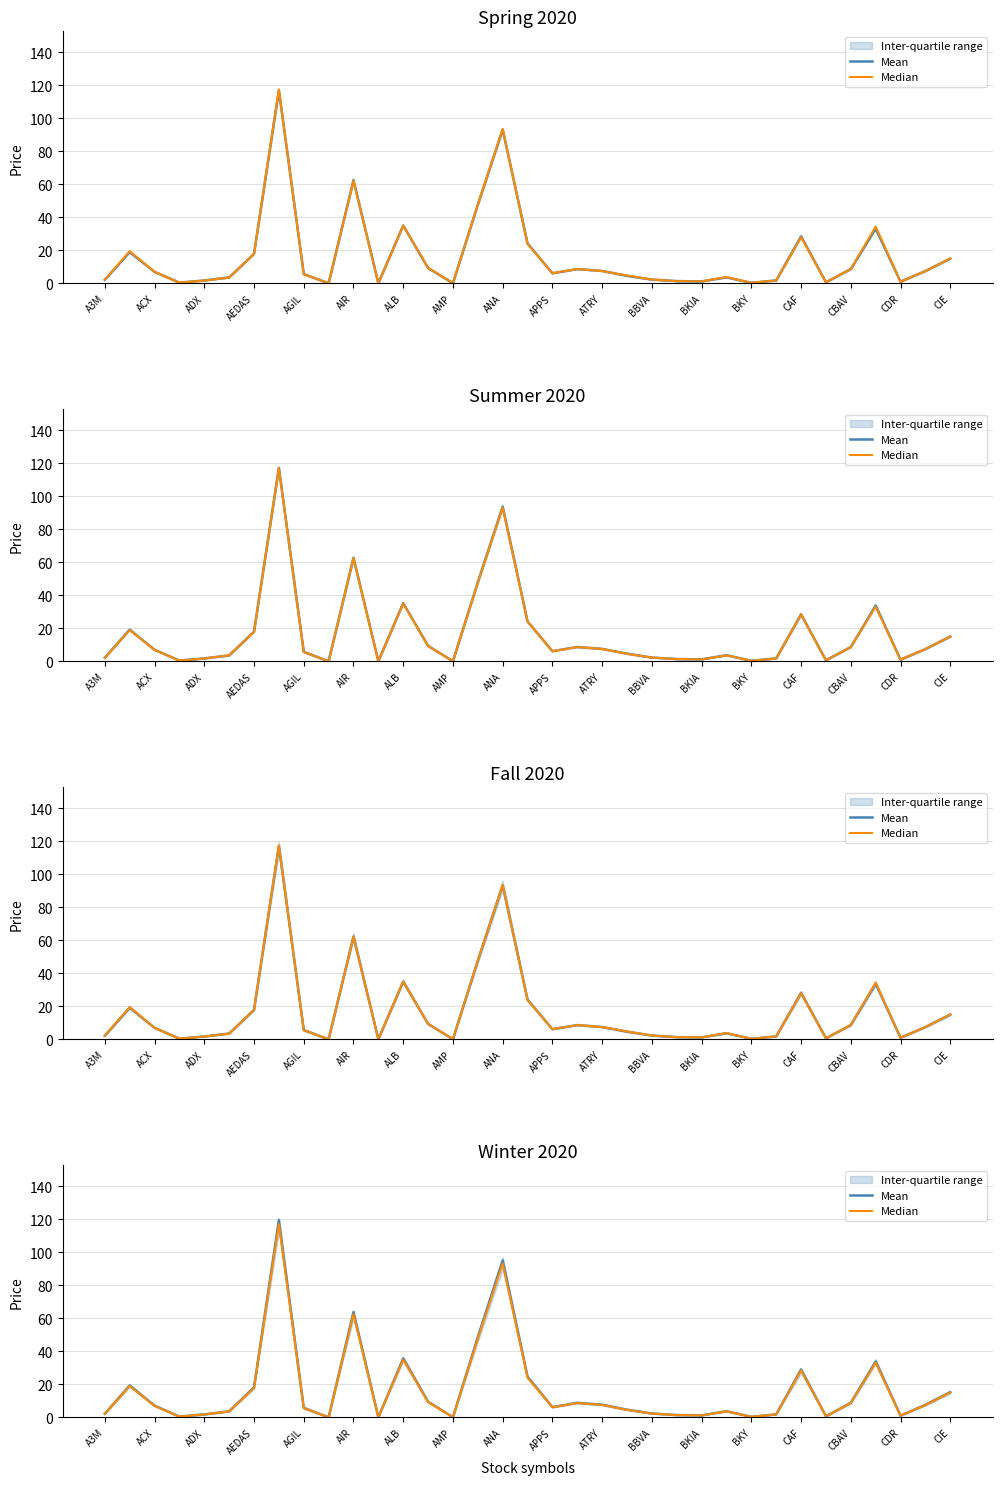

Rank the series by their maximum value, from lowest to highest.

Median, Mean